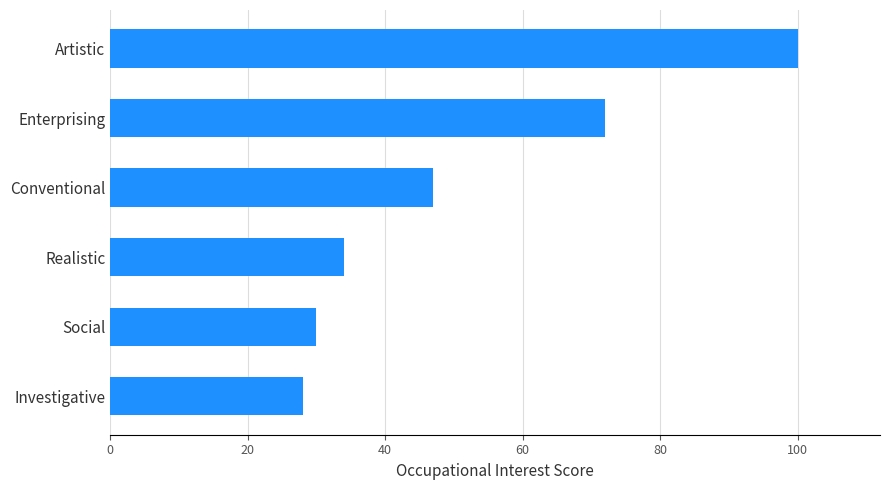

Count the number of categories in the chart.

6